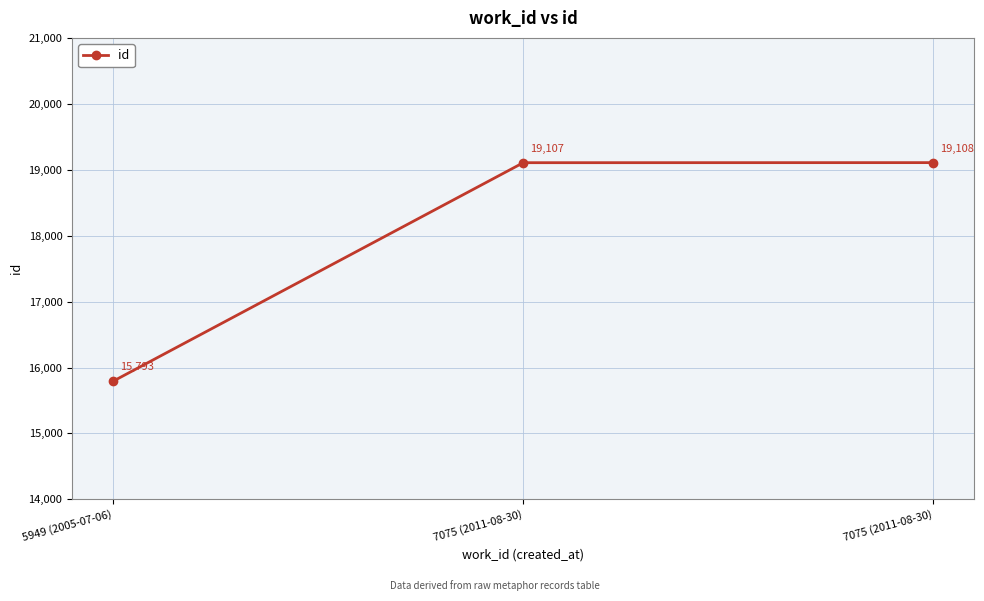

List the labels in order of value, largest first.

7075 (2011-08-30), 7075 (2011-08-30), 5949 (2005-07-06)